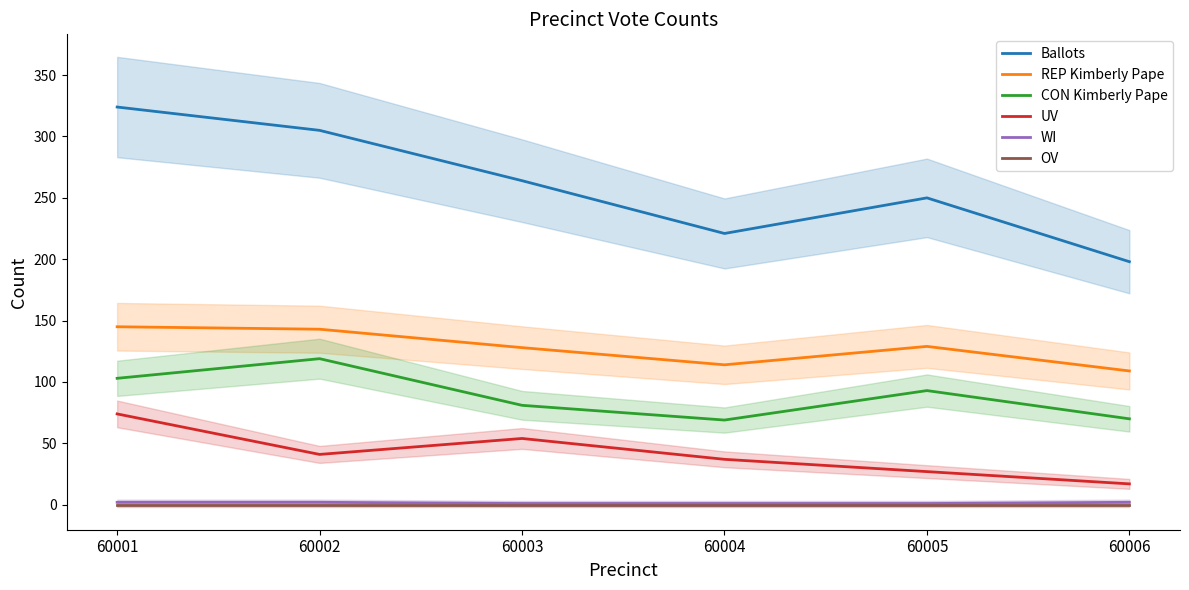

At which category does REP Kimberly Pape reach its first local valley?

60004